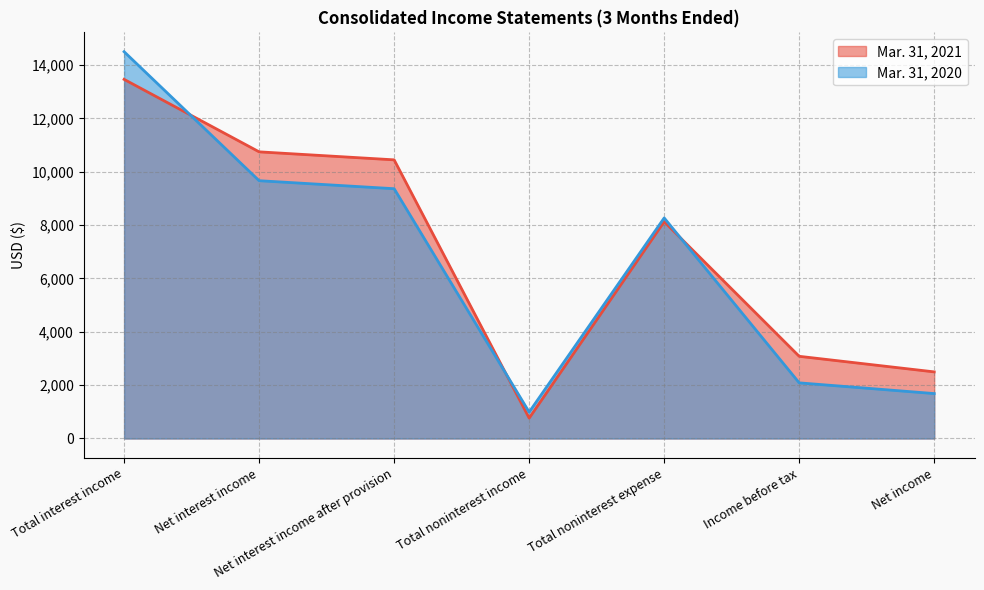

Is the value of Mar. 31, 2020 at Net interest income greater than the value of Mar. 31, 2021 at Total interest income?

No